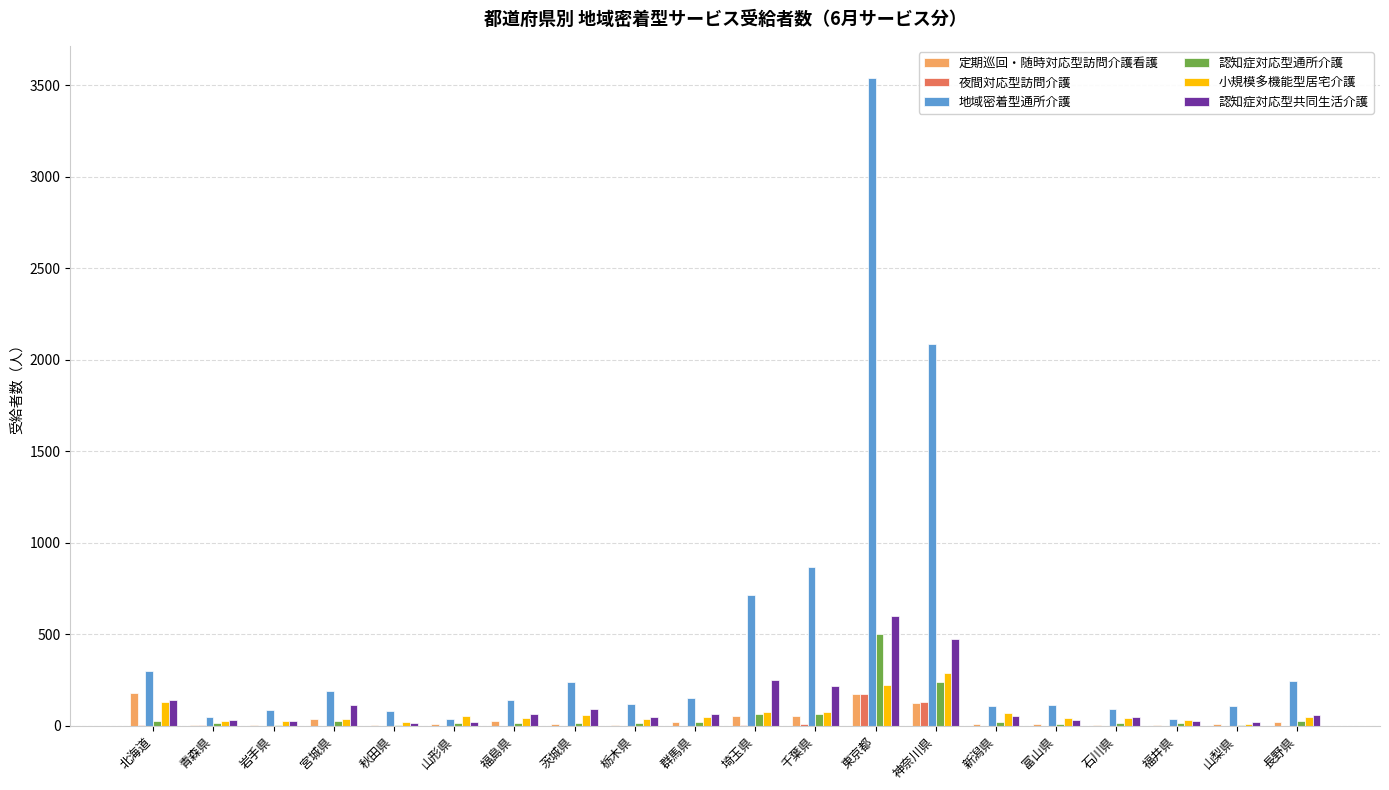

The 認知症対応型通所介護 series shows 426 at 神奈川県. True or false?

False